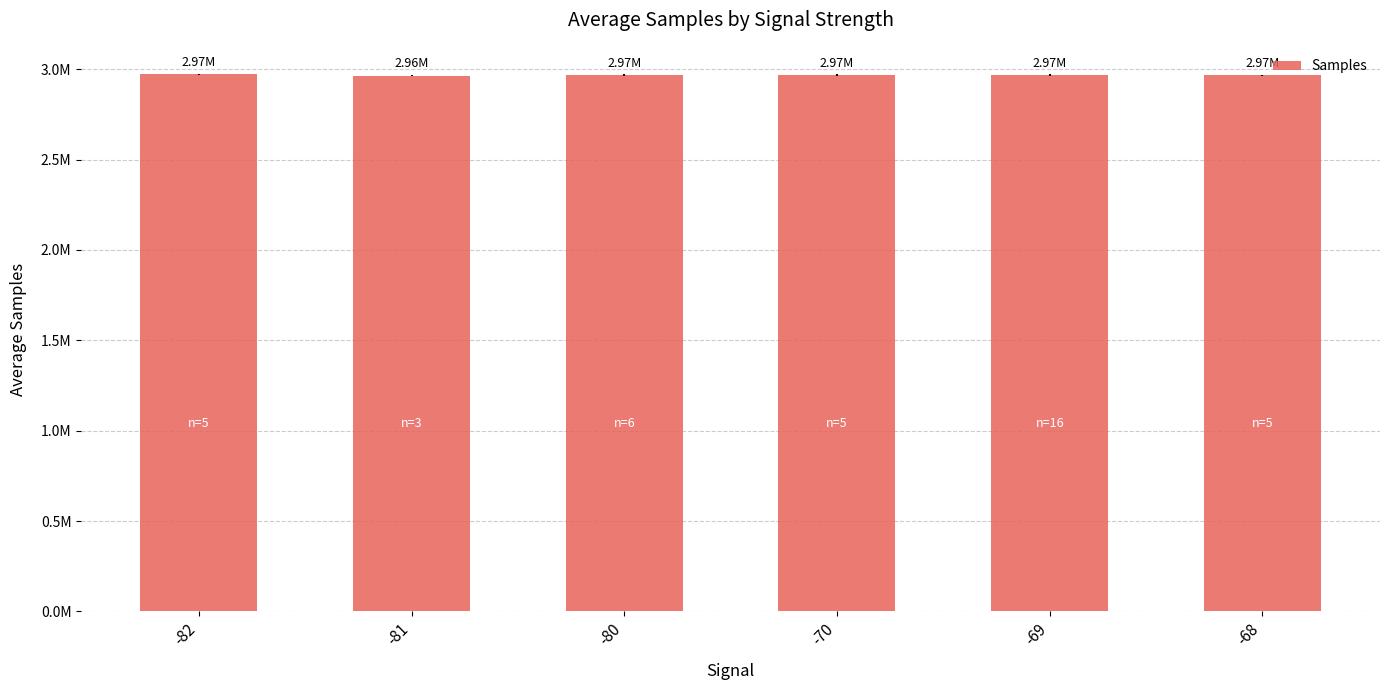

What is the value of the 5th bar from the left?

2966849.1